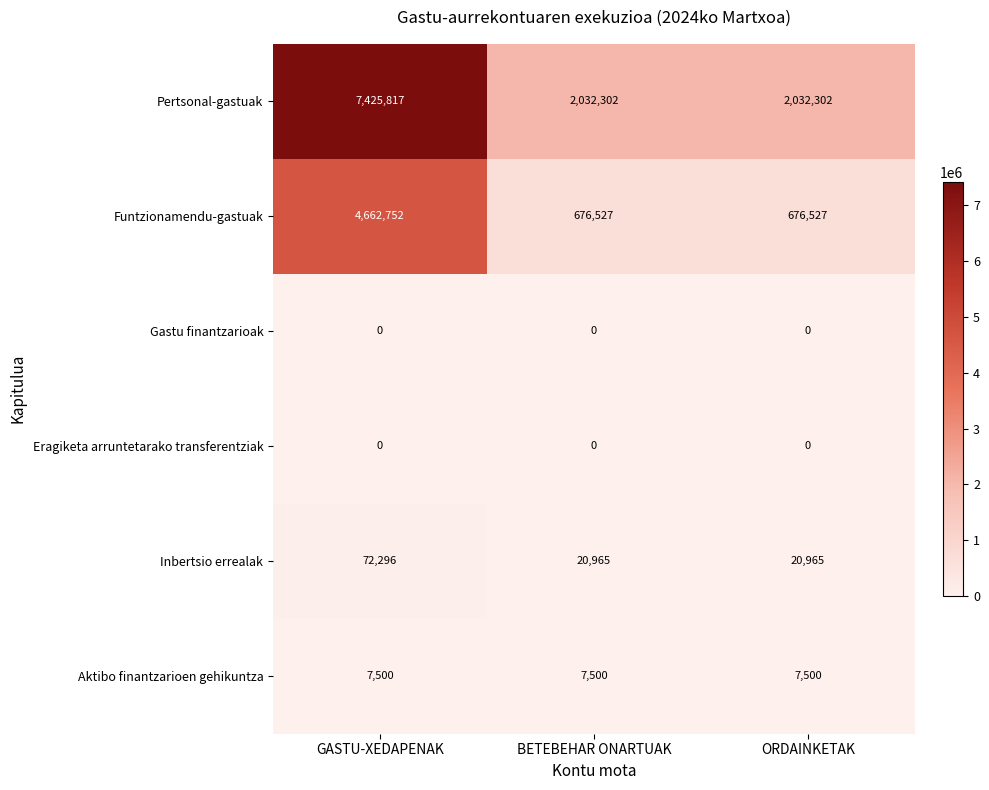

Read the Pertsonal-gastuak value at ORDAINKETAK, to the nearest 100.

2032300